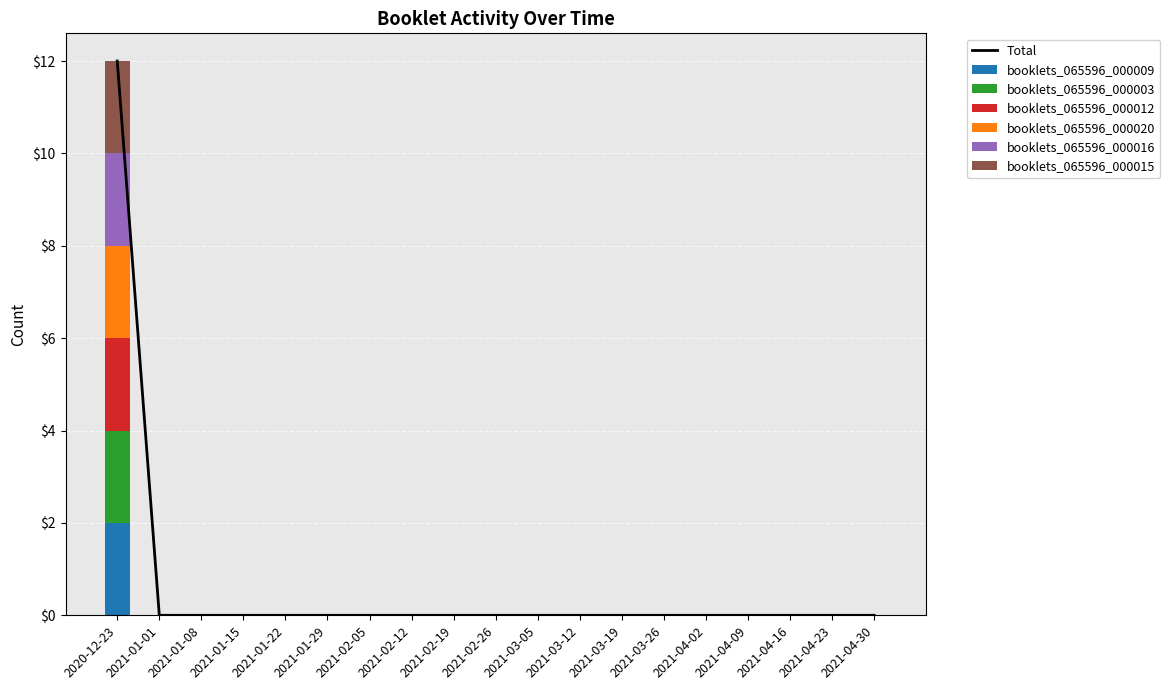

What is the difference between the maximum and minimum values in the booklets_065596_000012 series?

2